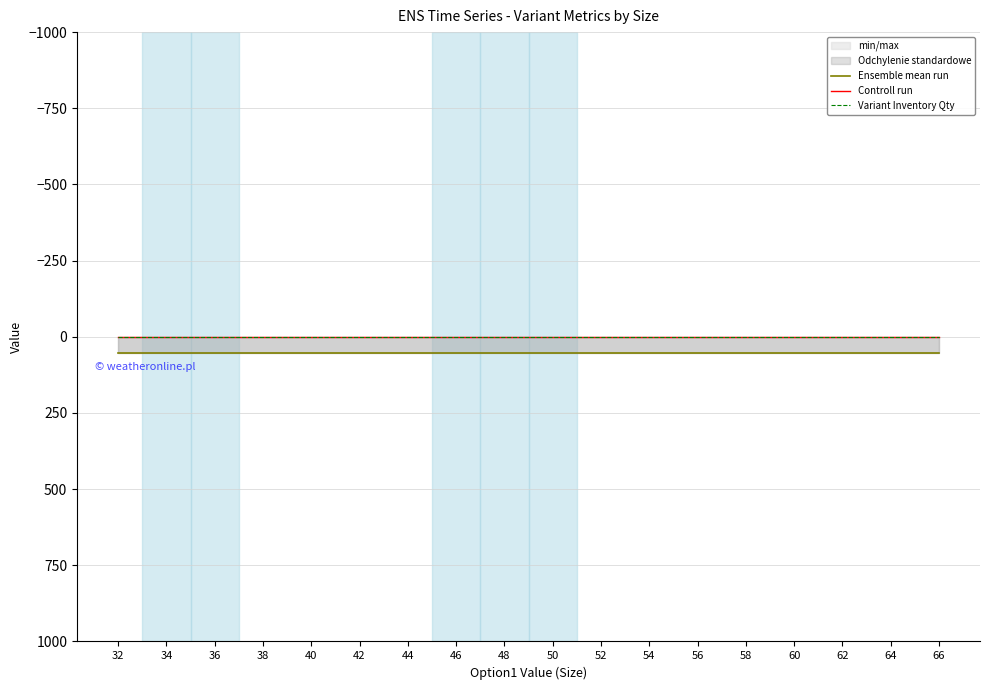

Reading right to left, transcribe all the data shown in this chart.

Ensemble mean run: 66=52	64=52	62=52	60=52	58=52	56=52	54=52	52=52	50=52	48=52	46=52	44=52	42=52	40=52	38=52	36=52	34=52	32=52
Controll run: 66=0	64=0	62=0	60=0	58=0	56=0	54=0	52=0	50=0	48=0	46=0	44=0	42=0	40=0	38=0	36=0	34=0	32=0
Variant Inventory Qty: 66=1	64=1	62=1	60=1	58=1	56=1	54=1	52=1	50=1	48=1	46=1	44=1	42=1	40=1	38=1	36=1	34=1	32=1